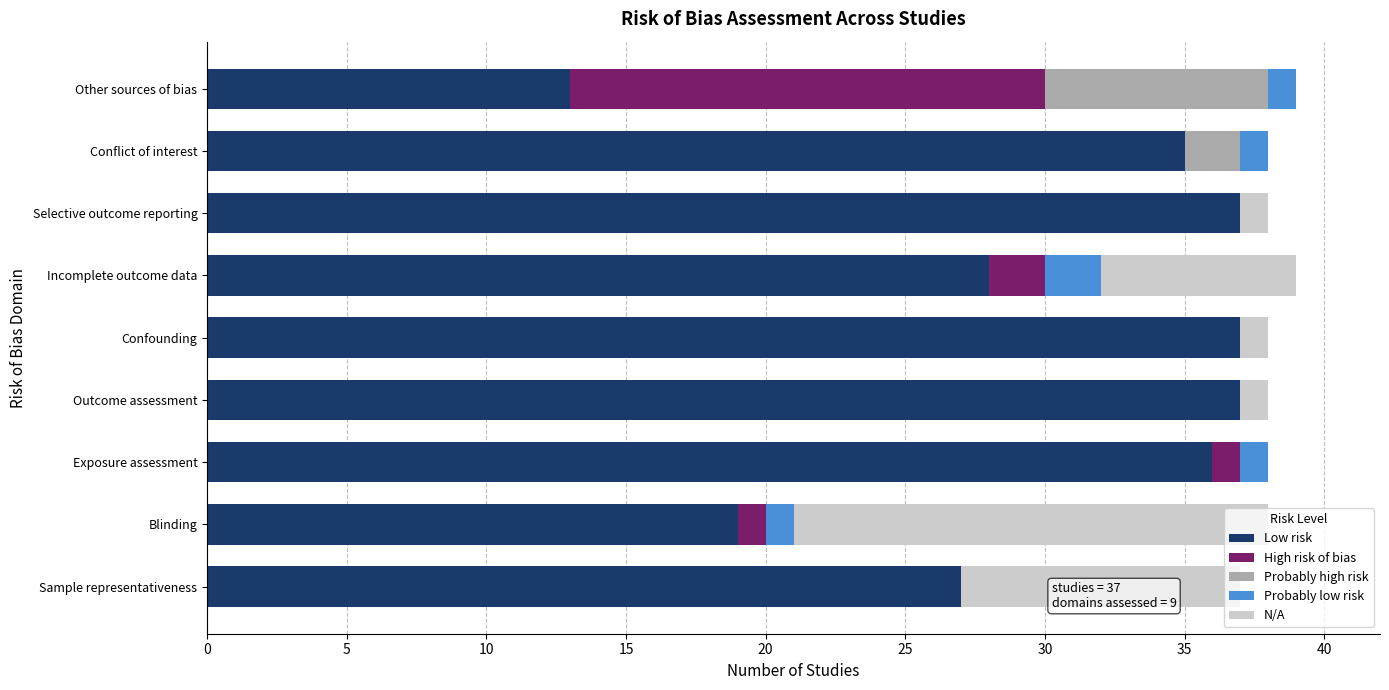

True or false: Low risk has a value of 36 at Exposure assessment.

True